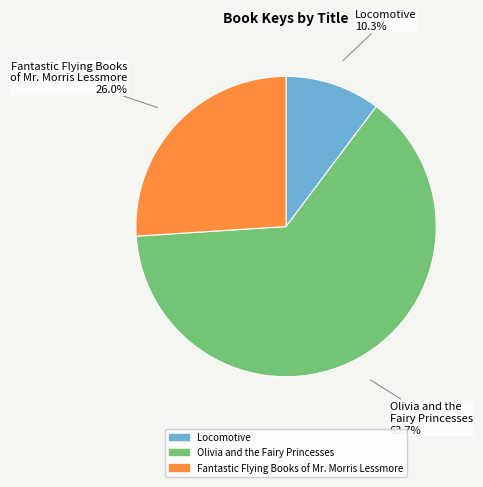

Is the sum of Locomotive and Fantastic Flying Books of Mr. Morris Lessmore greater than half?

No